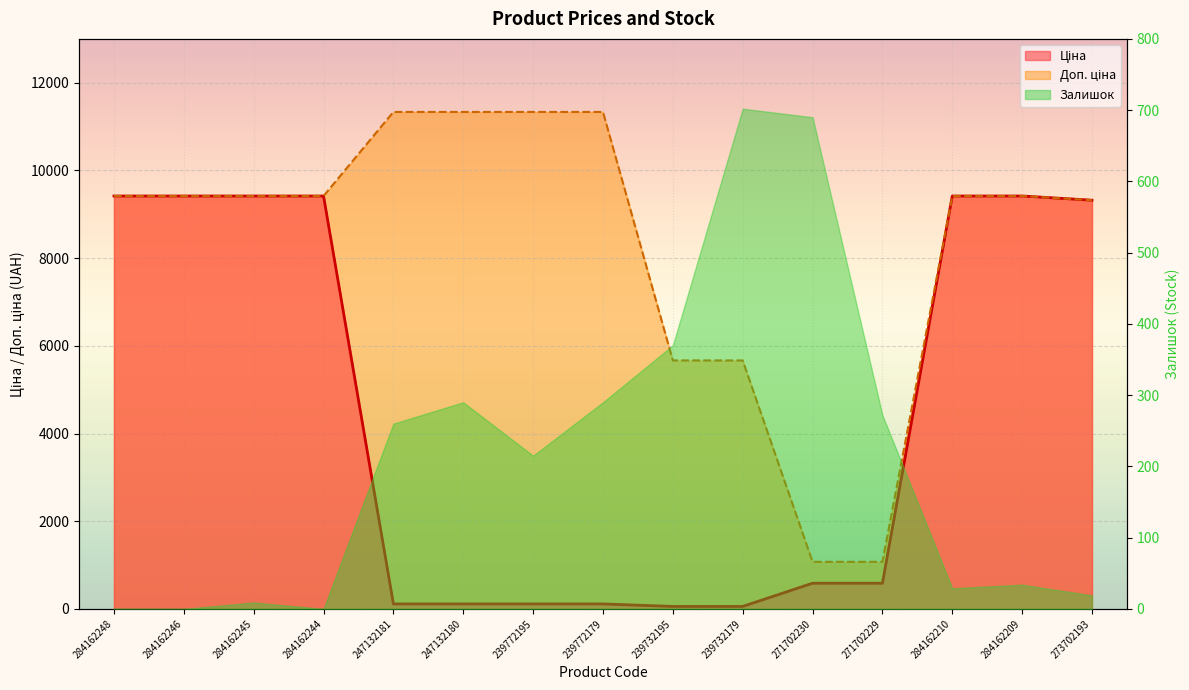

What is the difference between the Доп. ціна values at 271702230 and 284162244?

8342.4